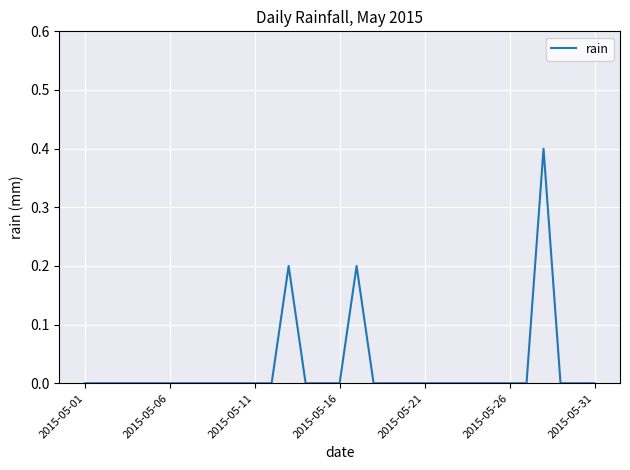

At which label is the value closest to 0?

2015-05-01